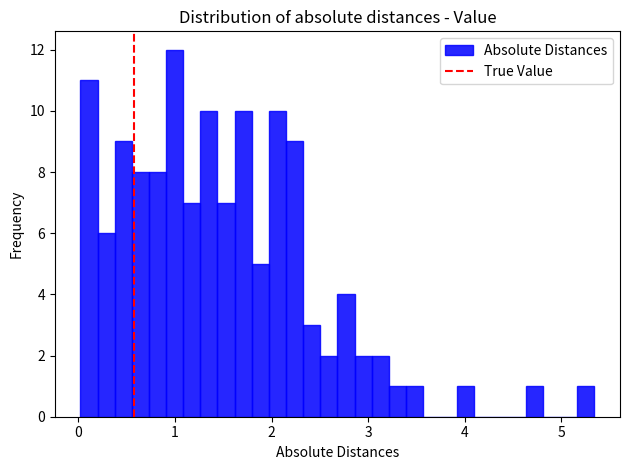

Around what value on the x-axis is the tallest bar? Give the approximate position of its centre, as read against the axis.

1.0